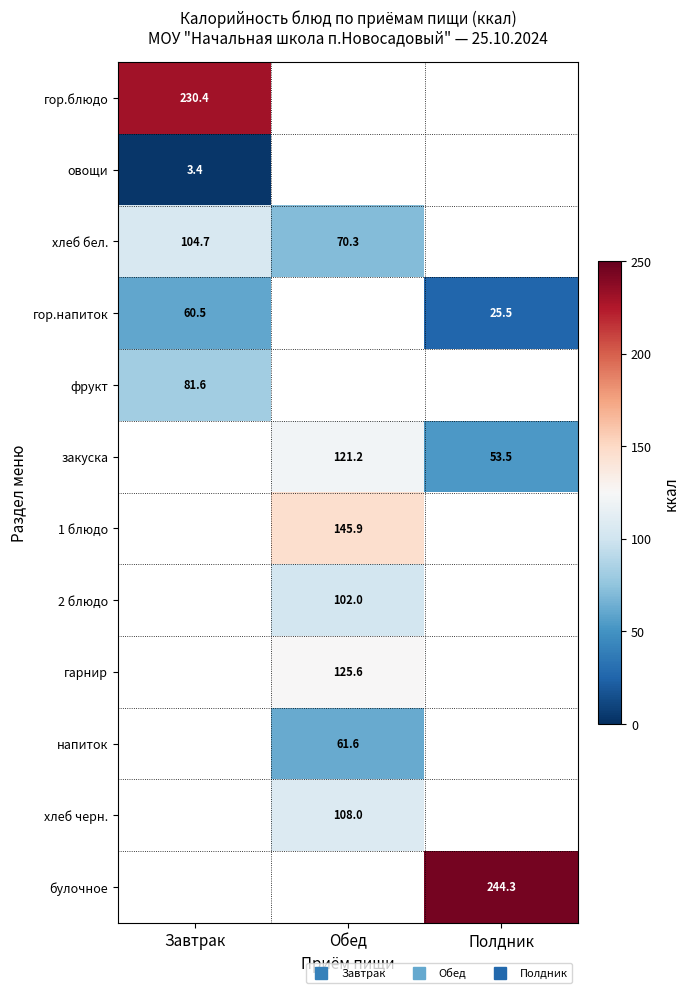

The гарнир series shows 125.6 at Обед. True or false?

True